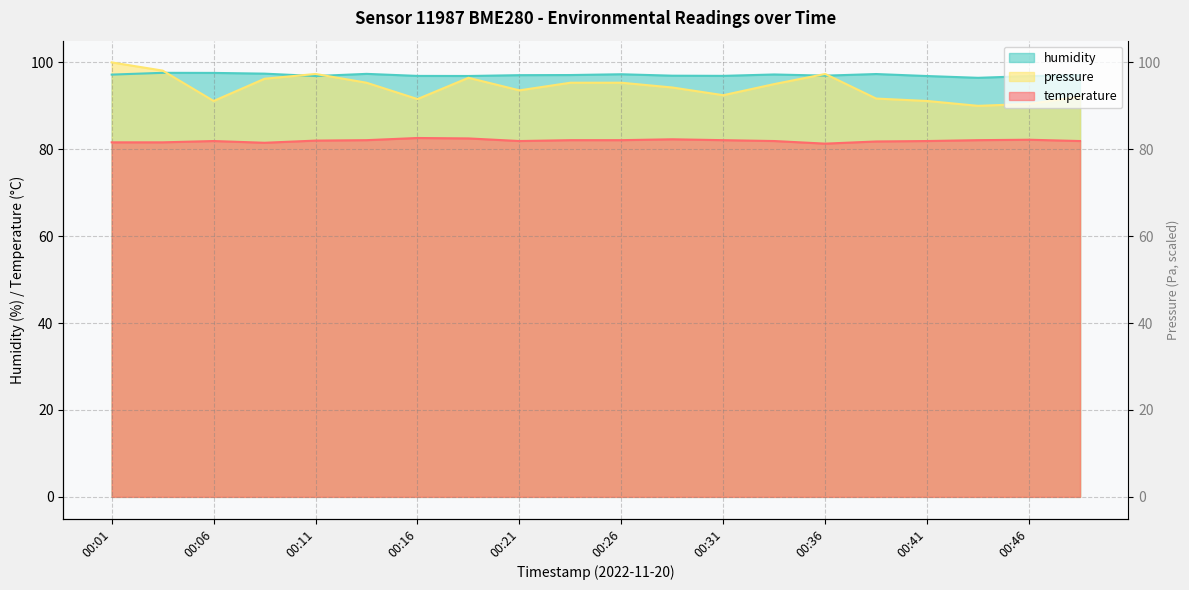

In humidity, how many points are higher than both neighbors (excluding endpoints)?

5